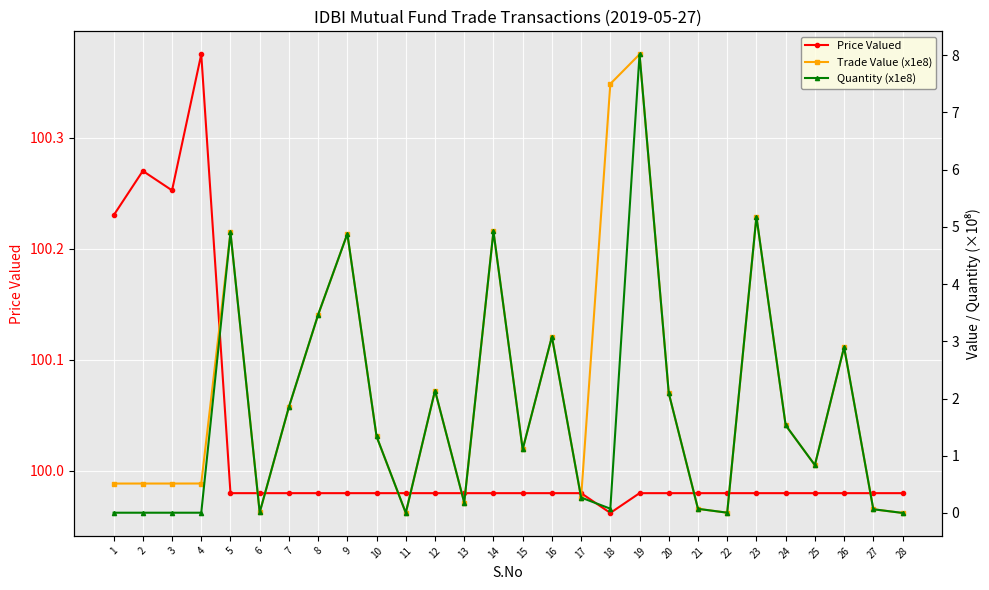

Is this an area chart (filled region under the line)?

No